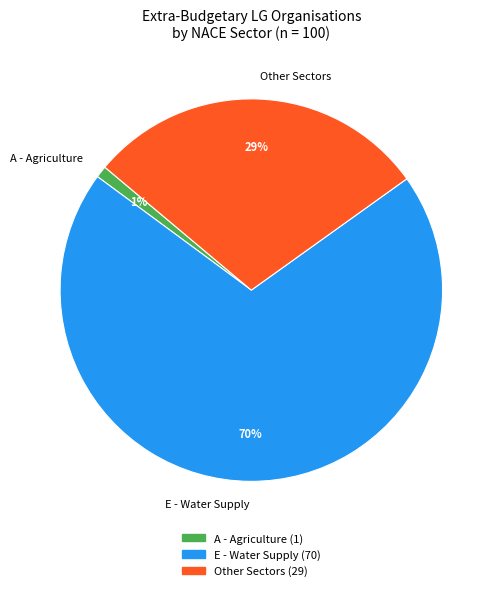

Is it true that A - Agriculture is 1% of the pie?

True